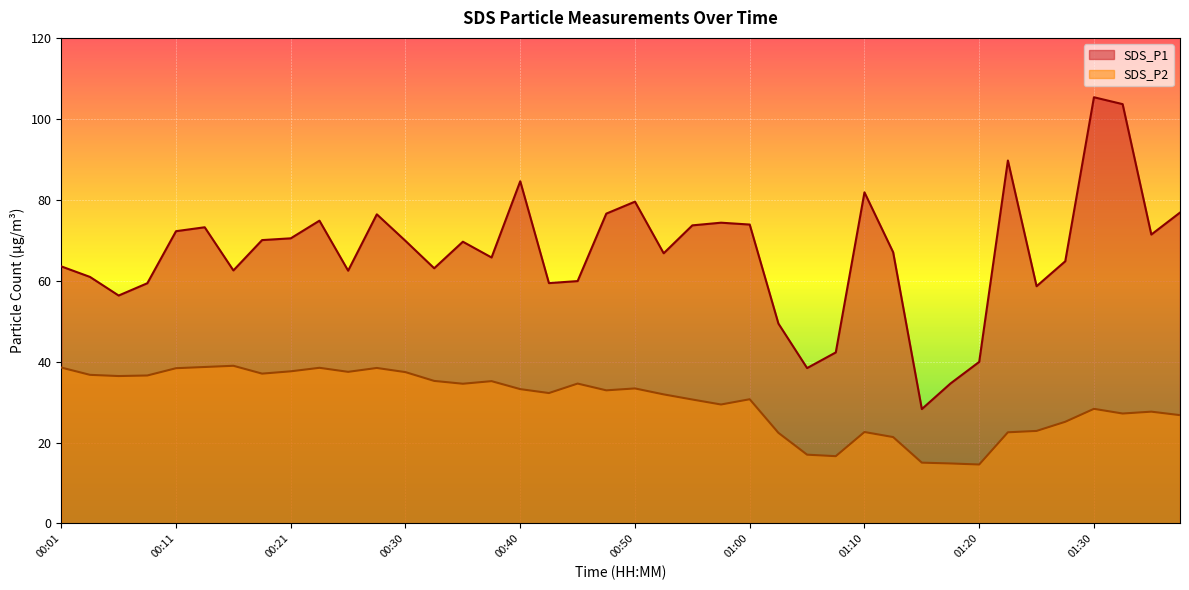

What is the maximum value shown in the chart?

105.3